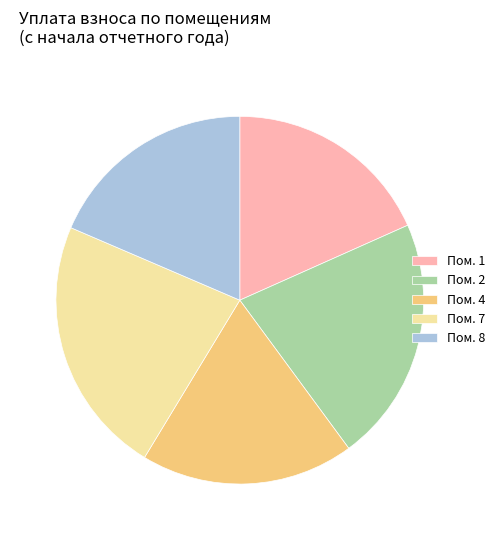

Between Пом. 4 and Пом. 7, which is larger?

Пом. 7